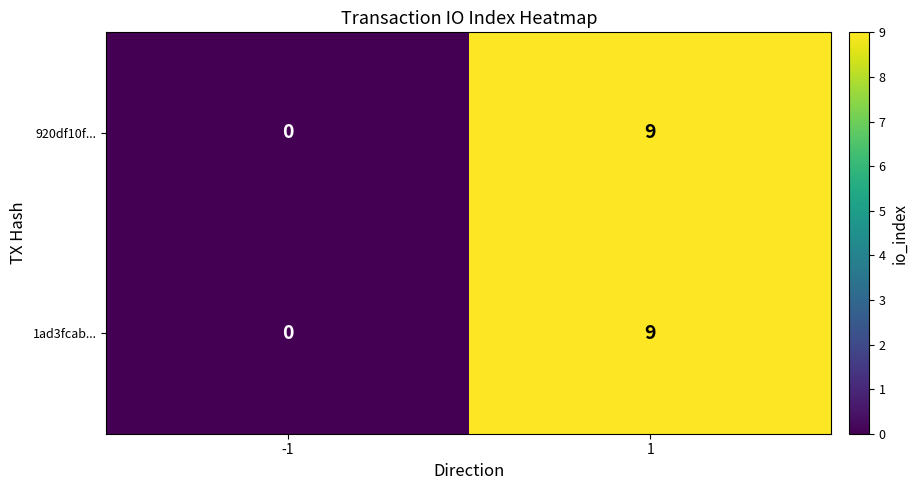

What is the sum of all 920df10f... values?

9